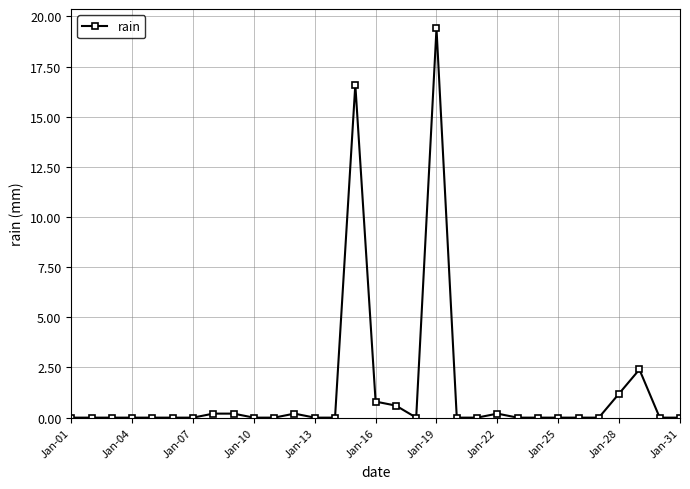

True or false: the data has more than 0 interior local peaks.

True